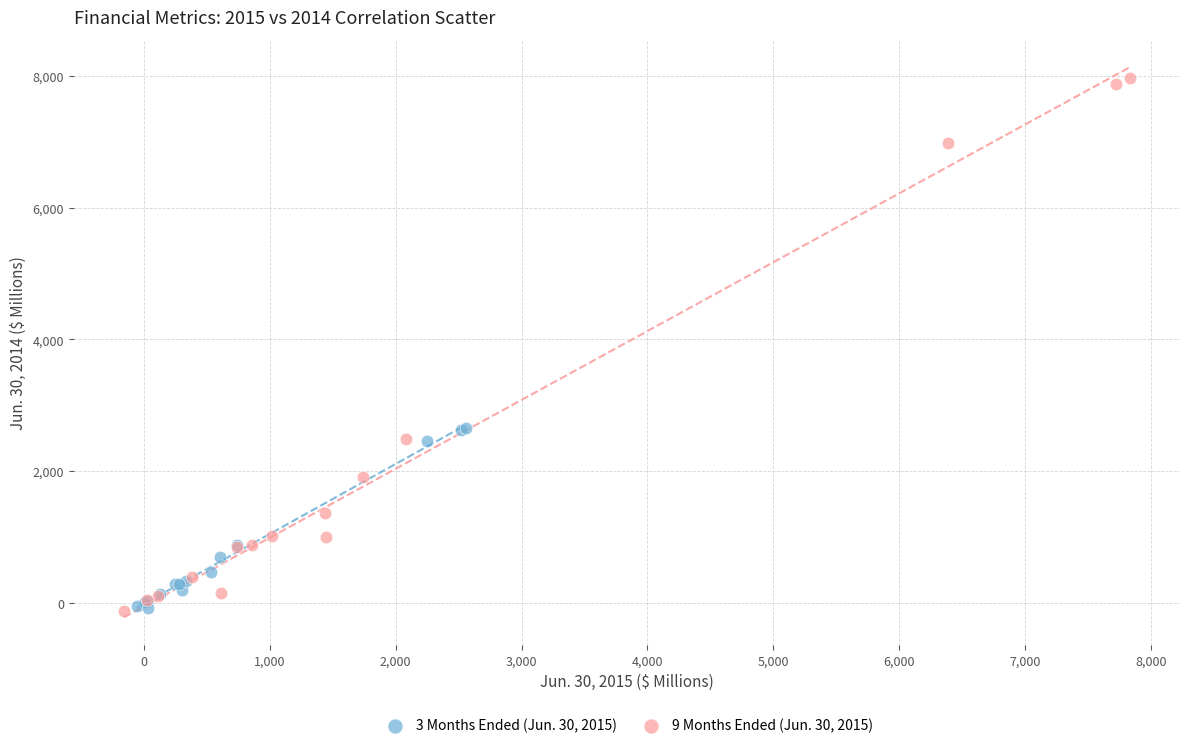

Which series contains the highest Y value?

9 Months Ended (Jun. 30, 2015)